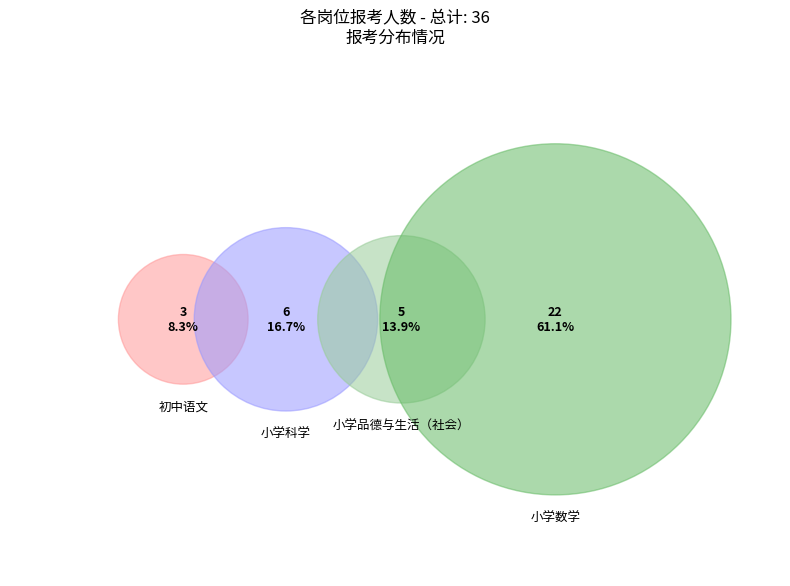

What is the smallest slice in the pie chart?

初中语文